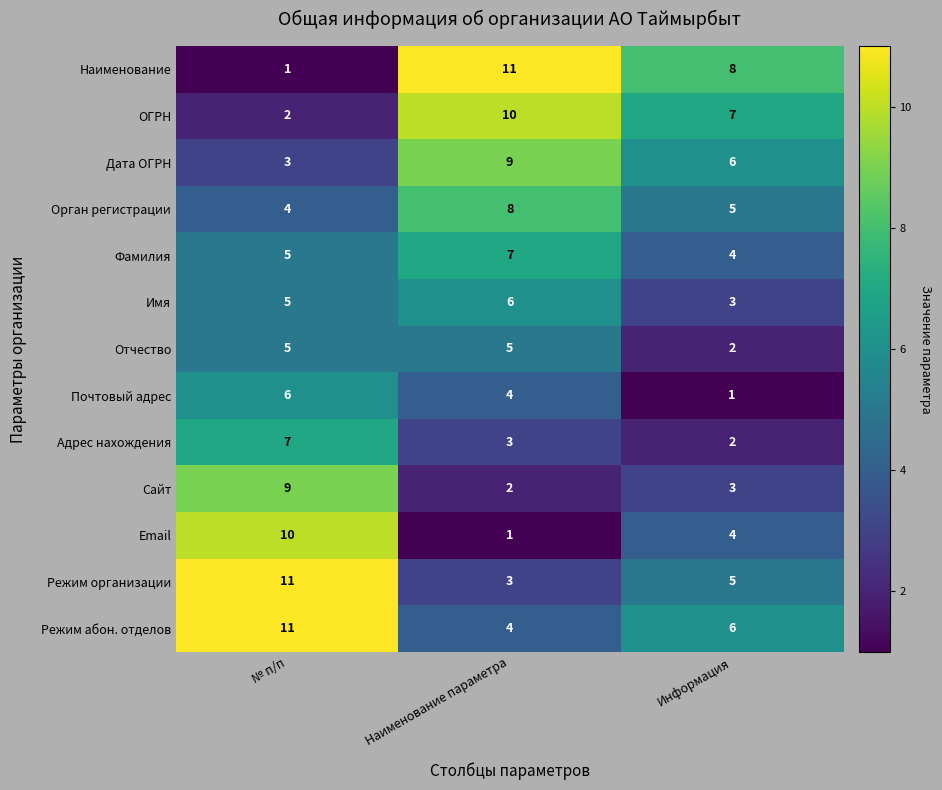

Which series has the largest total across all categories?

Режим абон. отделов